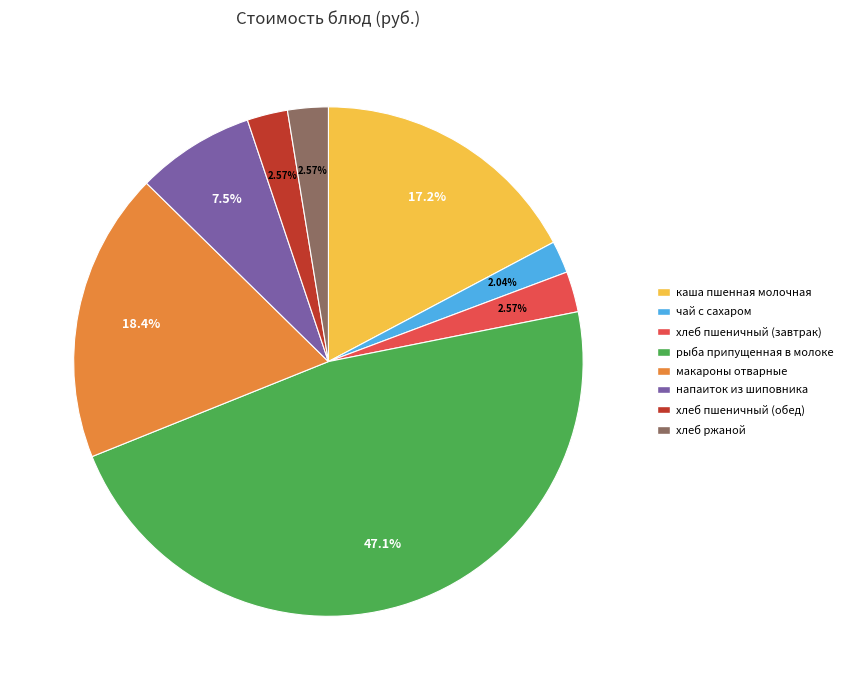

Is there a majority slice in this chart?

No